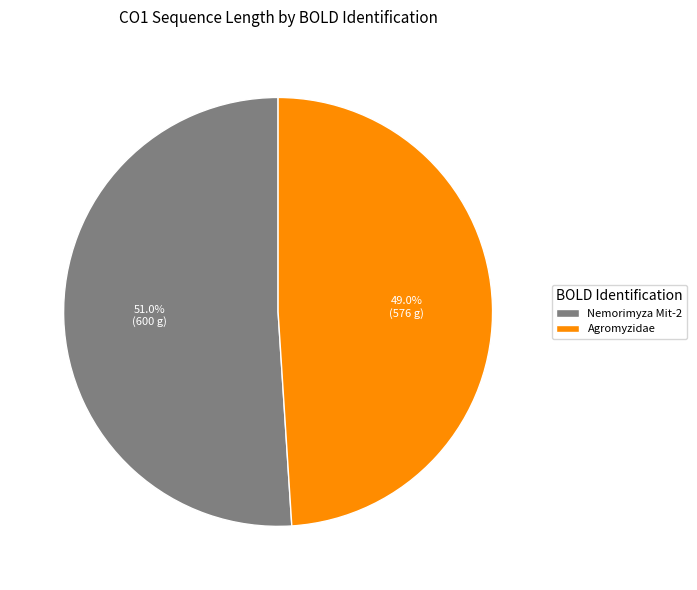

To the nearest percent, what percentage of the pie is Agromyzidae?

49%